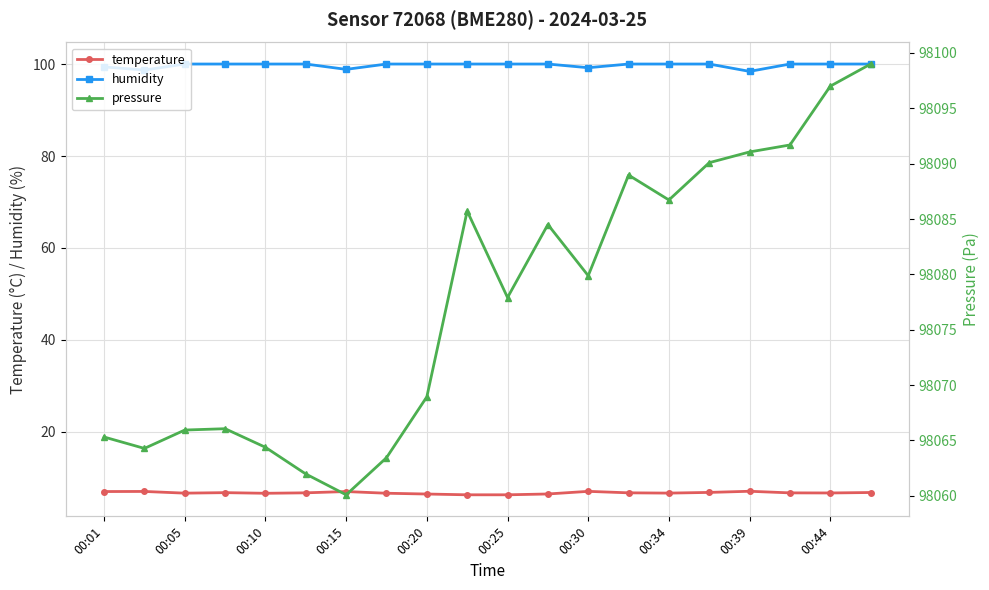

The value of temperature at 00:34 is 6.7. True or false?

True